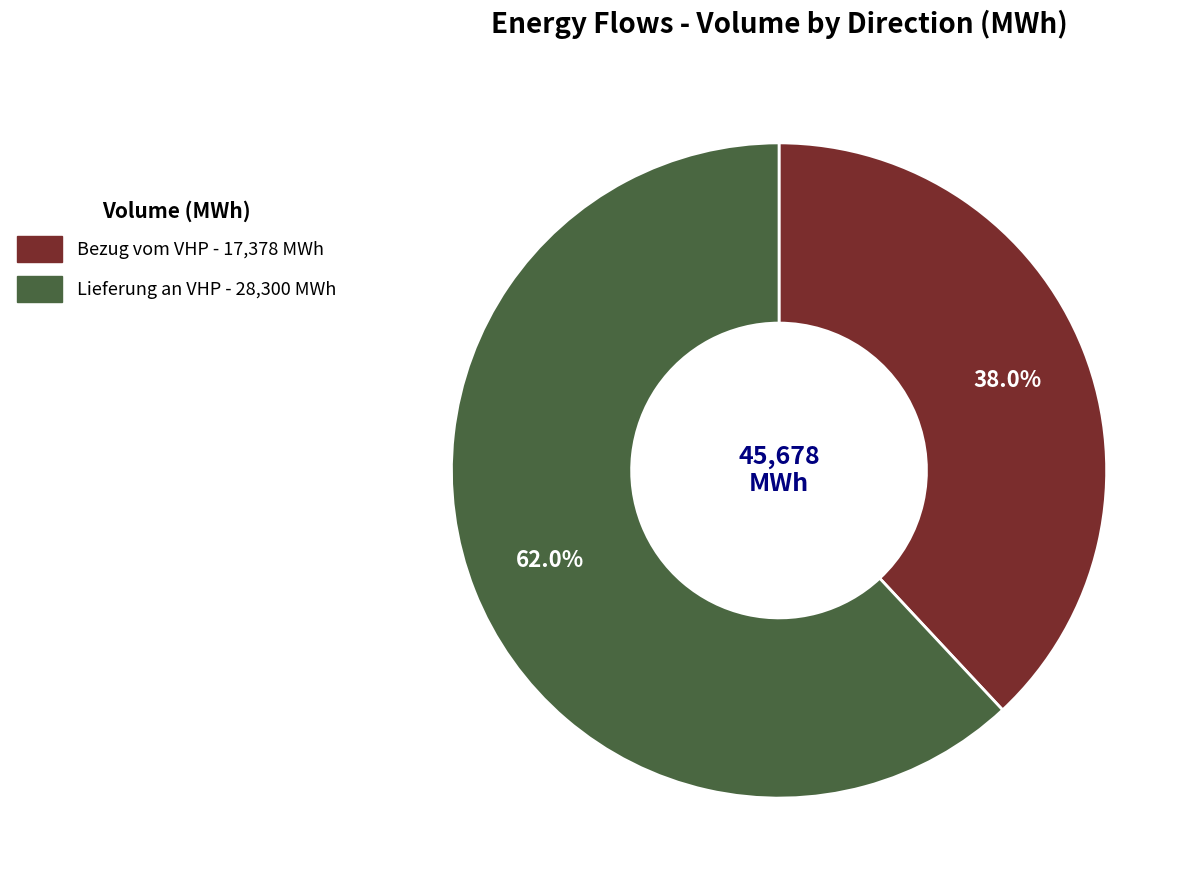

Is there a majority slice in this chart?

Yes